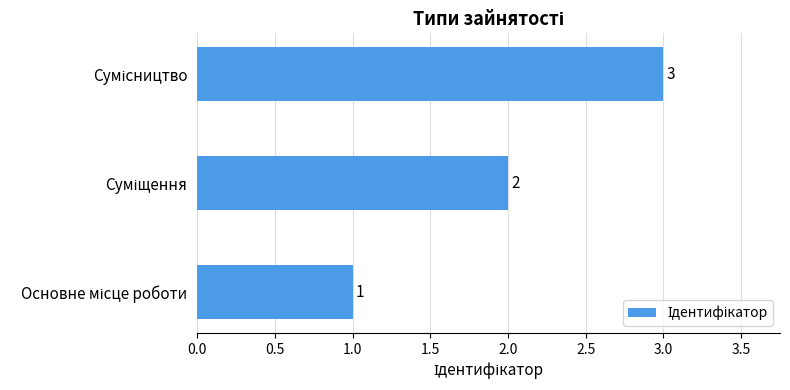

What is the sum of all values?

6